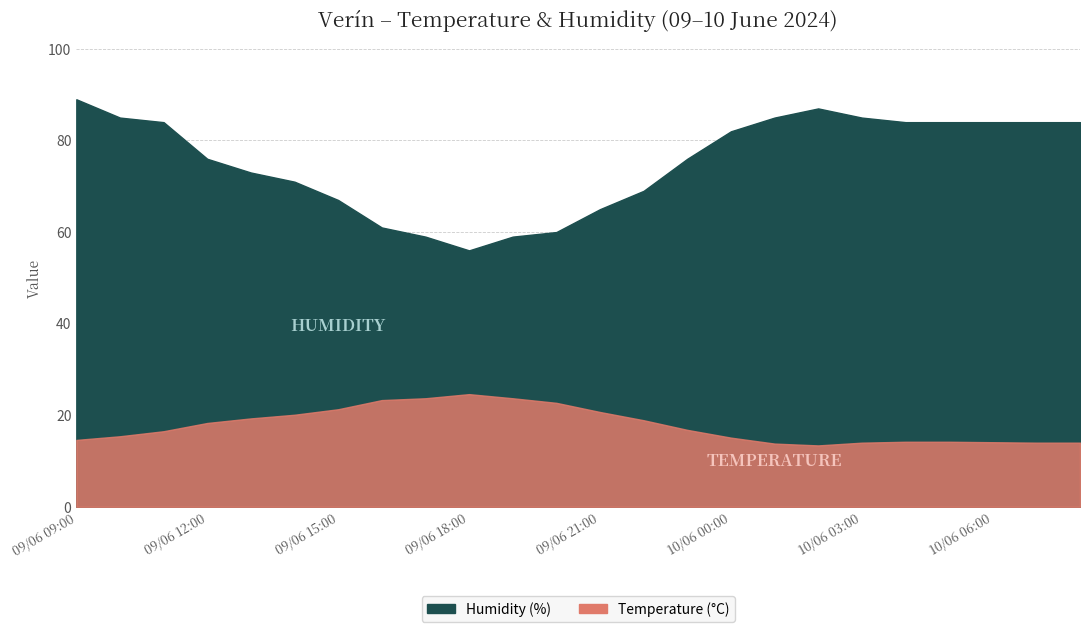

Reading right to left, list all the values displayed in this chart.

Temperature (°C): 10/06 08:00=14.0	10/06 07:00=14.0	10/06 06:00=14.1	10/06 05:00=14.2	10/06 04:00=14.2	10/06 03:00=14.0	10/06 02:00=13.4	10/06 01:00=13.8	10/06 00:00=15.1	09/06 23:00=16.8	09/06 22:00=18.9	09/06 21:00=20.7	09/06 20:00=22.7	09/06 19:00=23.7	09/06 18:00=24.6	09/06 17:00=23.7	09/06 16:00=23.3	09/06 15:00=21.3	09/06 14:00=20.1	09/06 13:00=19.3	09/06 12:00=18.3	09/06 11:00=16.5	09/06 10:00=15.4	09/06 09:00=14.6
Humidity (%): 10/06 08:00=84.0	10/06 07:00=84.0	10/06 06:00=84.0	10/06 05:00=84.0	10/06 04:00=84.0	10/06 03:00=85.0	10/06 02:00=87.0	10/06 01:00=85.0	10/06 00:00=82.0	09/06 23:00=76.0	09/06 22:00=69.0	09/06 21:00=65.0	09/06 20:00=60.0	09/06 19:00=59.0	09/06 18:00=56.0	09/06 17:00=59.0	09/06 16:00=61.0	09/06 15:00=67.0	09/06 14:00=71.0	09/06 13:00=73.0	09/06 12:00=76.0	09/06 11:00=84.0	09/06 10:00=85.0	09/06 09:00=89.0